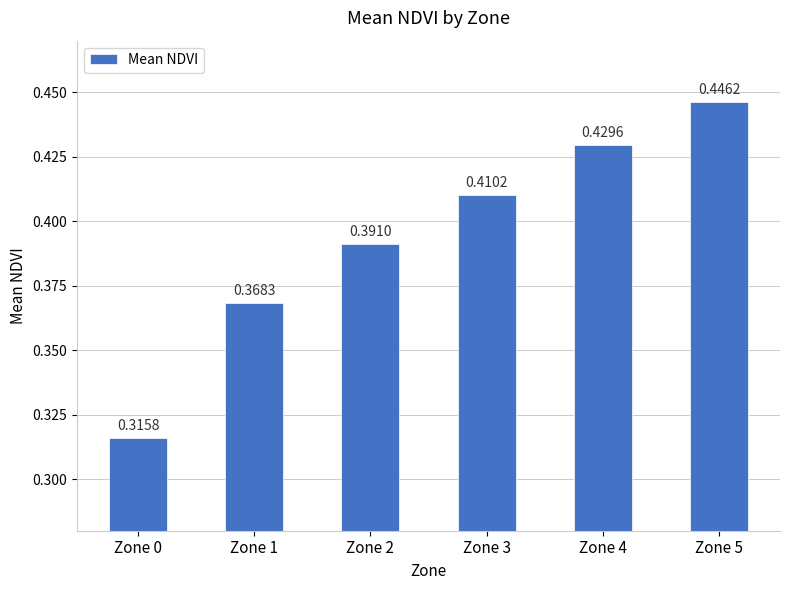

Is it true that the value at Zone 4 is 0.2?

False